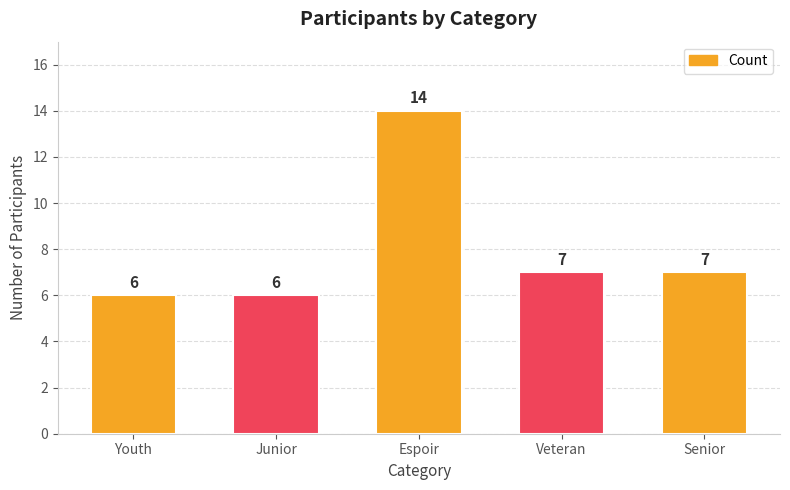

What is the average value?

8